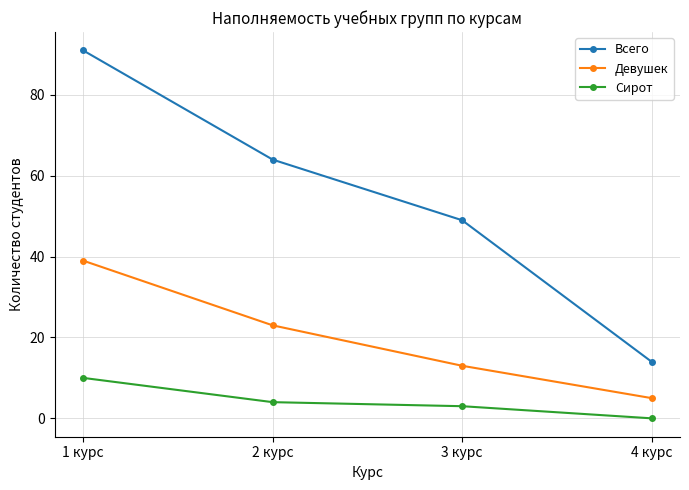

What is the label of the 1st point from the right?

4 курс